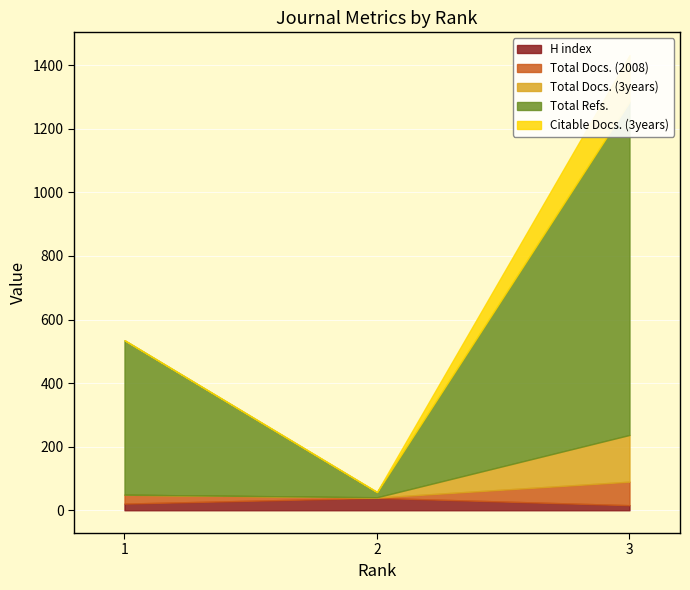

What is the difference between the Total Refs. values at 3 and 1?

562